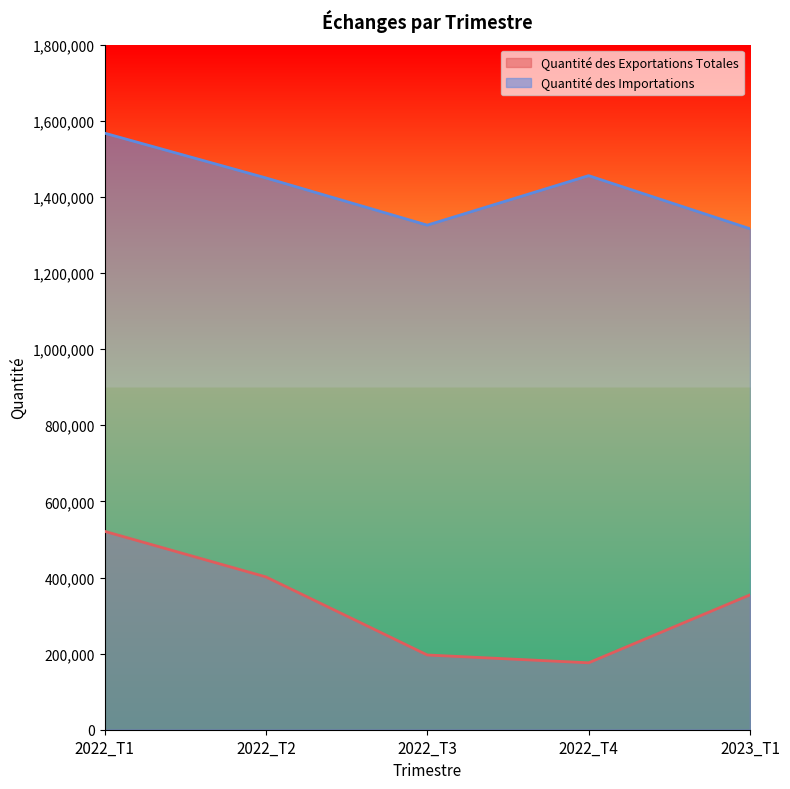

Which category has the highest value in the Quantité des Exportations Totales series?

2022_T1